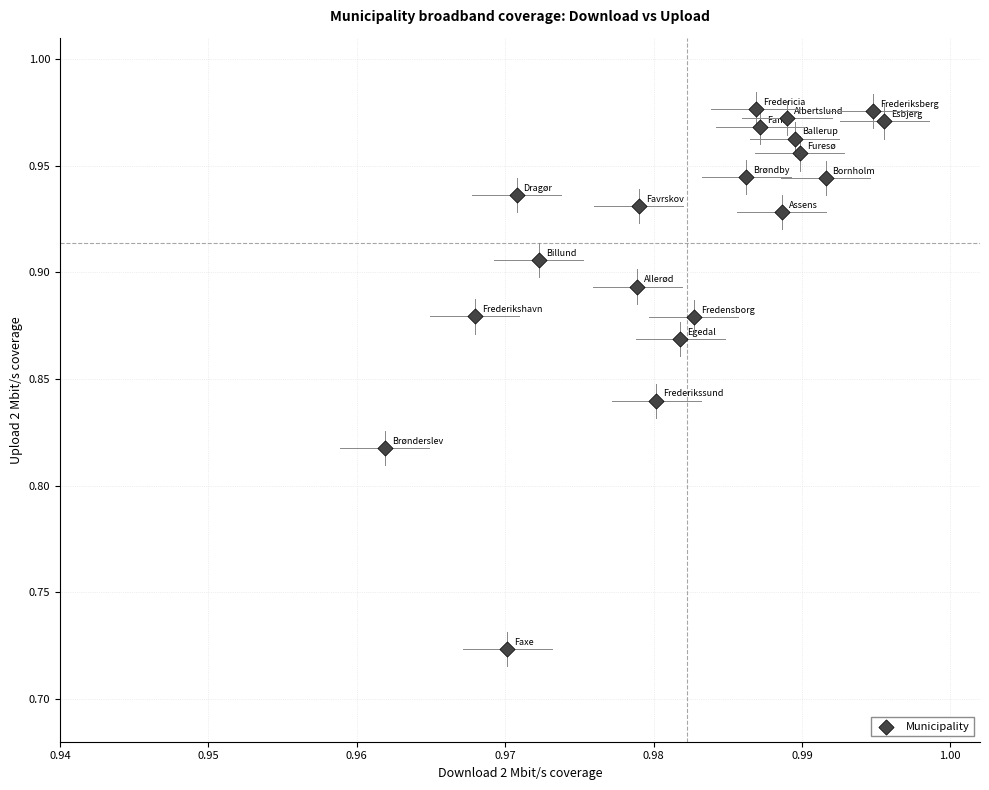

What is the range of Y values (max minus min)?

0.3